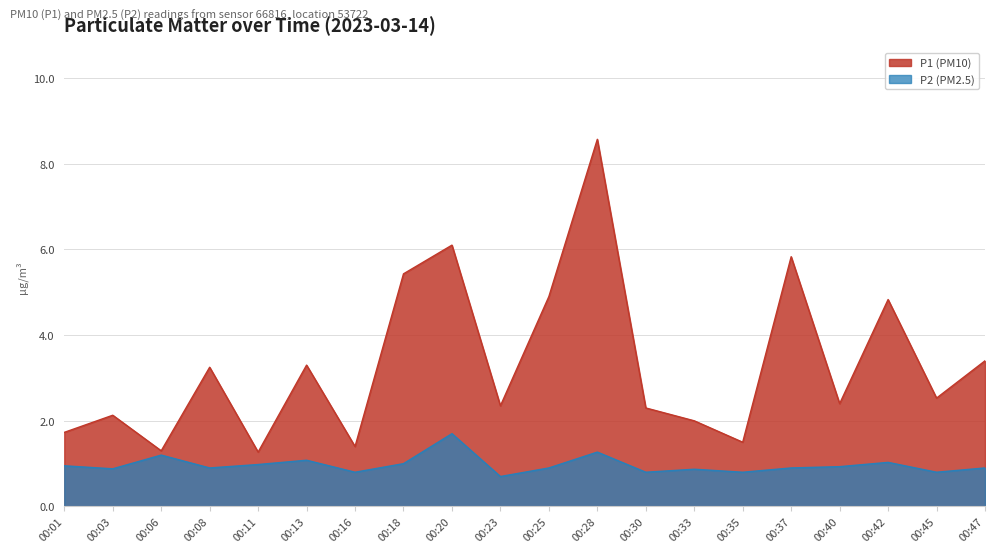

True or false: P1 and P2 intersect in this chart.

False